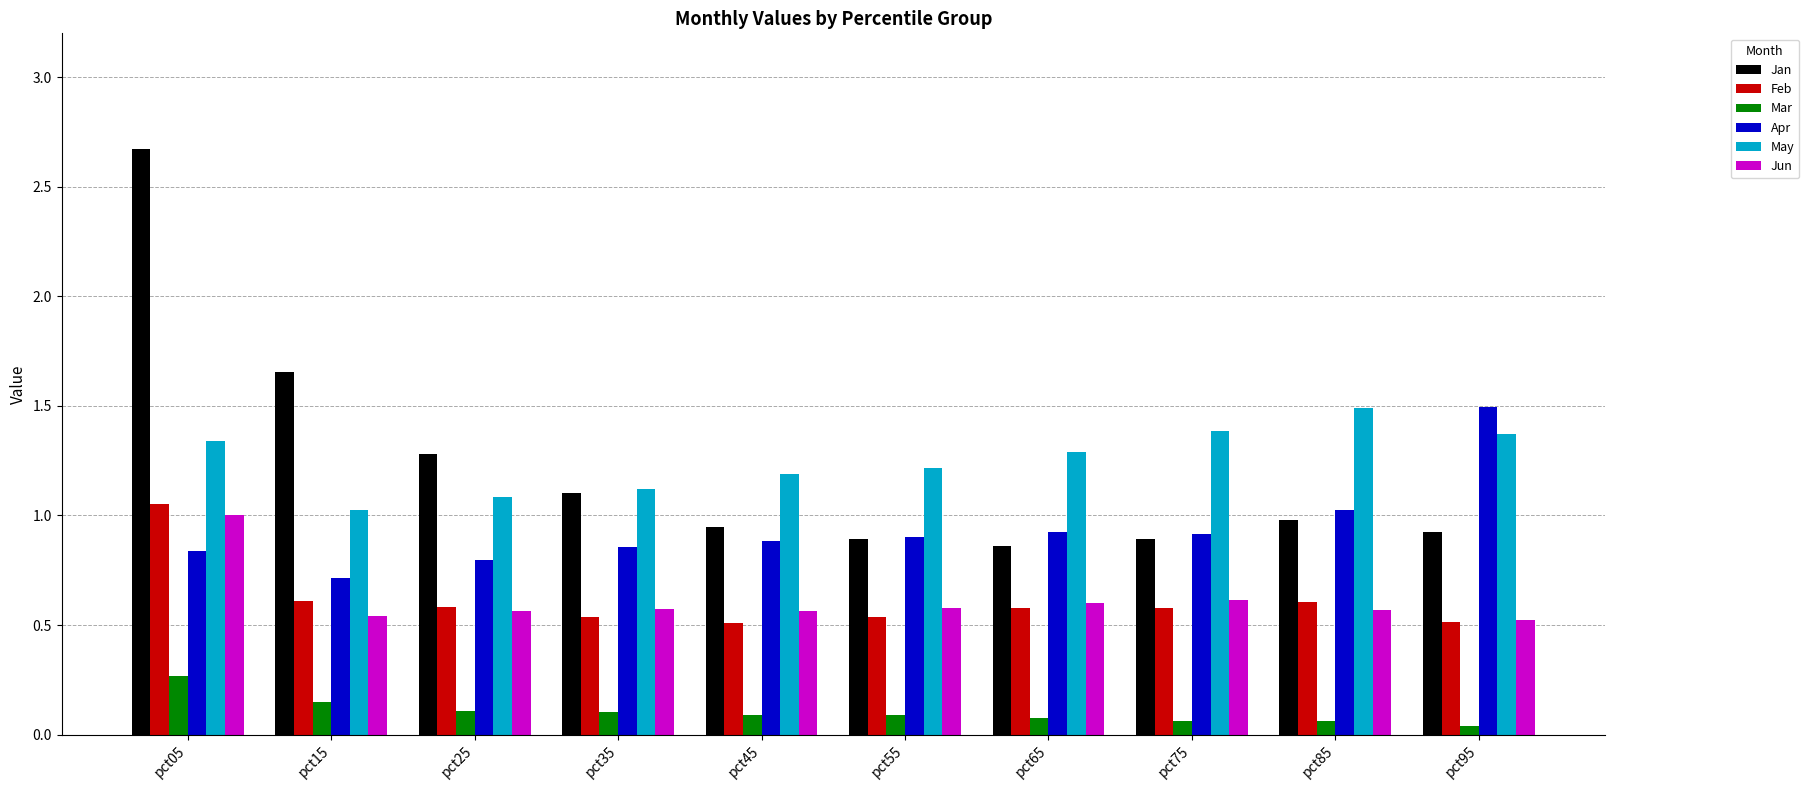

Count the number of data series in this chart.

6